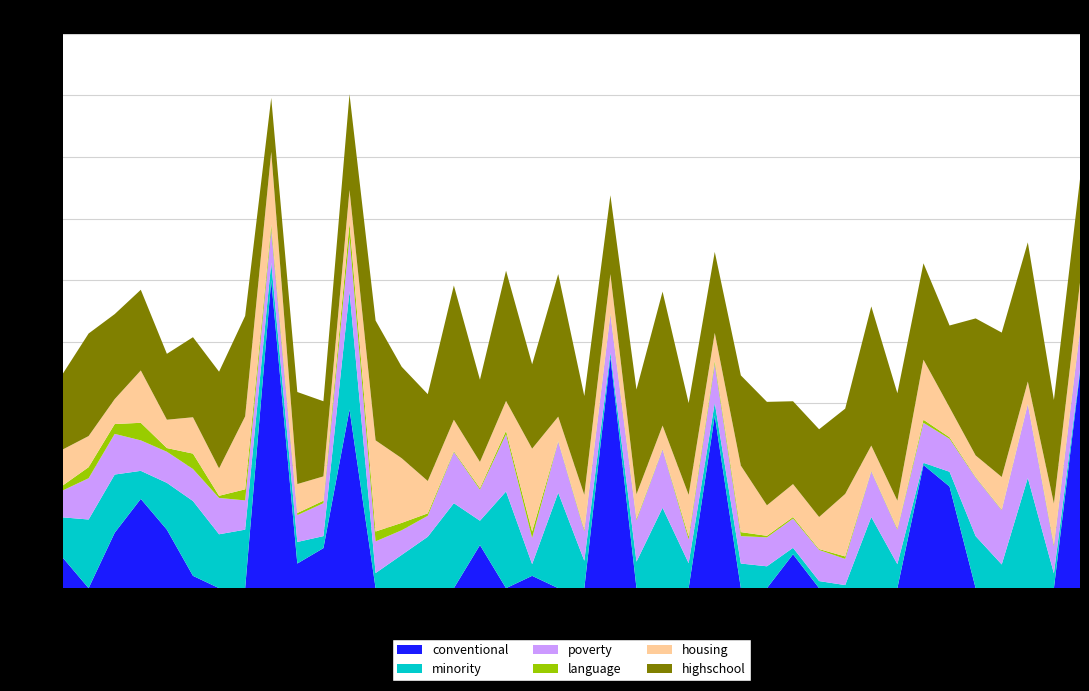

Reading left to right, what are all the values shown in this chart?

minority: 0=26.1	1=5.7	2=18.9	3=16.9	4=24.3	5=15.2	6=10.8	7=17.5	8=22.3	9=27.6	10=9.1	11=4.2	12=8.1	13=7.1	14=2.3	15=7.9	16=7.7	17=31.4	18=0.7	19=16.7	20=3.8	21=7.0	22=2.1	23=35.8	24=7.8	25=1.5	26=4.8	27=13.0	28=1.0	29=19.0	30=38.4	31=8.0	32=23.1	33=1.0	34=8.9	35=8.6	36=3.9	37=4.8	38=4.9	39=31.0
highschool: 0=43.5	1=17.5	2=27.6	3=44.5	4=26.0	5=21.4	6=29.7	7=31.4	8=33.3	9=43.6	10=26.2	11=26.3	12=29.8	13=33.6	14=28.5	15=26.7	16=46.9	17=42.3	18=31.3	19=28.2	20=27.4	21=29.9	22=26.9	23=45.2	24=34.9	25=25.6	26=26.6	27=24.5	28=27.7	29=32.6	30=31.1	31=29.3	32=45.2	33=33.6	34=32.1	35=34.0	36=24.4	37=33.6	38=38.9	39=46.3
housing: 0=7.6	1=23.6	2=8.1	3=7.0	4=11.8	5=9.2	6=21.0	7=8.9	8=10.1	9=10.2	10=17.0	11=9.1	12=13.5	13=9.9	14=10.4	15=8.5	16=10.6	17=9.7	18=19.5	19=10.5	20=26.9	21=9.4	22=10.7	23=7.2	24=9.1	25=12.8	26=9.7	27=11.7	28=20.3	29=23.7	30=10.7	31=21.6	32=8.2	33=15.1	34=11.3	35=8.0	36=7.9	37=13.3	38=29.6	39=7.9
poverty: 0=18.9	1=10.7	2=13.2	3=19.0	4=10.4	5=10.1	6=8.0	7=11.8	8=13.4	9=16.6	10=9.9	11=12.6	12=7.7	13=9.4	14=10.1	15=10.1	16=17.6	17=18.6	18=13.0	19=6.8	20=8.5	21=8.7	22=9.5	23=23.9	24=11.2	25=12.3	26=10.7	27=8.7	28=8.5	29=9.5	30=17.6	31=8.9	32=14.8	33=12.6	34=9.6	35=13.4	36=10.7	37=8.8	38=10.3	39=16.6
language: 0=0.2	1=1.7	2=3.2	3=0.2	4=5.0	5=1.2	6=2.4	7=0.7	8=3.6	9=0.3	10=5.7	11=1.0	12=1.0	13=0.5	14=0.3	15=0.5	16=0.2	17=1.1	18=1.0	19=0.8	20=2.1	21=0.7	22=0.5	23=0.2	24=0.3	25=0.4	26=0.5	27=1.6	28=0.8	29=3.6	30=4.6	31=1.3	32=0.2	33=0.5	34=0.5	35=0.5	36=0.8	37=0.6	38=3.2	39=0.2
conventional: 0=0.0	1=100.0	2=18.0	3=0.0	4=4.0	5=19.0	6=0.0	7=0.0	8=0.0	9=0.0	10=29.0	11=56.0	12=0.0	13=0.0	14=0.0	15=14.0	16=0.0	17=0.0	18=40.0	19=0.0	20=4.0	21=8.0	22=11.0	23=0.0	24=0.0	25=75.0	26=33.0	27=10.0	28=0.0	29=0.0	30=58.0	31=0.0	32=0.0	33=70.0	34=0.0	35=0.0	36=13.0	37=0.0	38=0.0	39=0.0